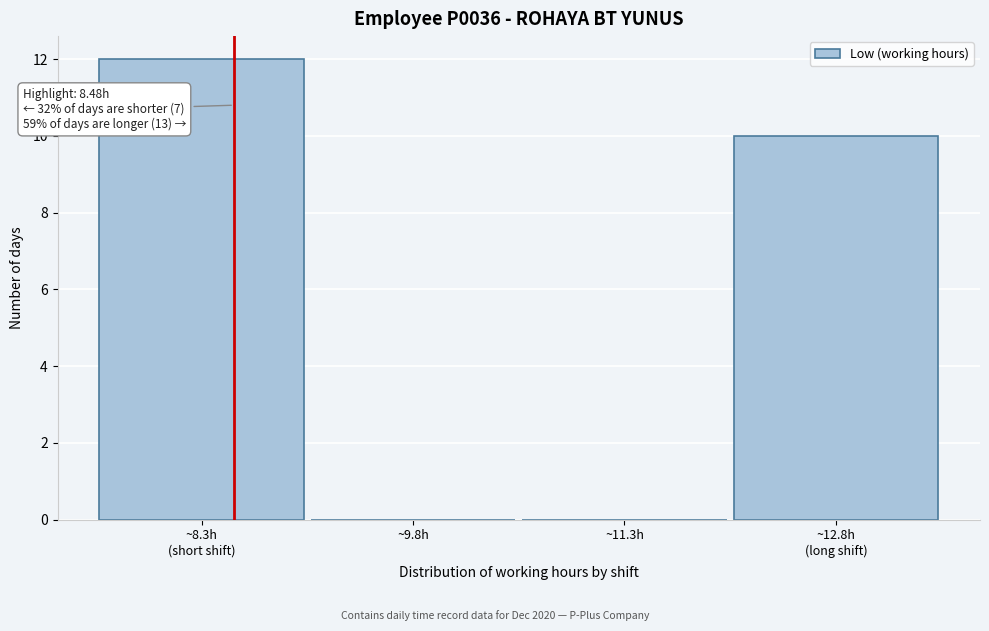

The chart shows a value of 0 at ~11.3h. True or false?

True